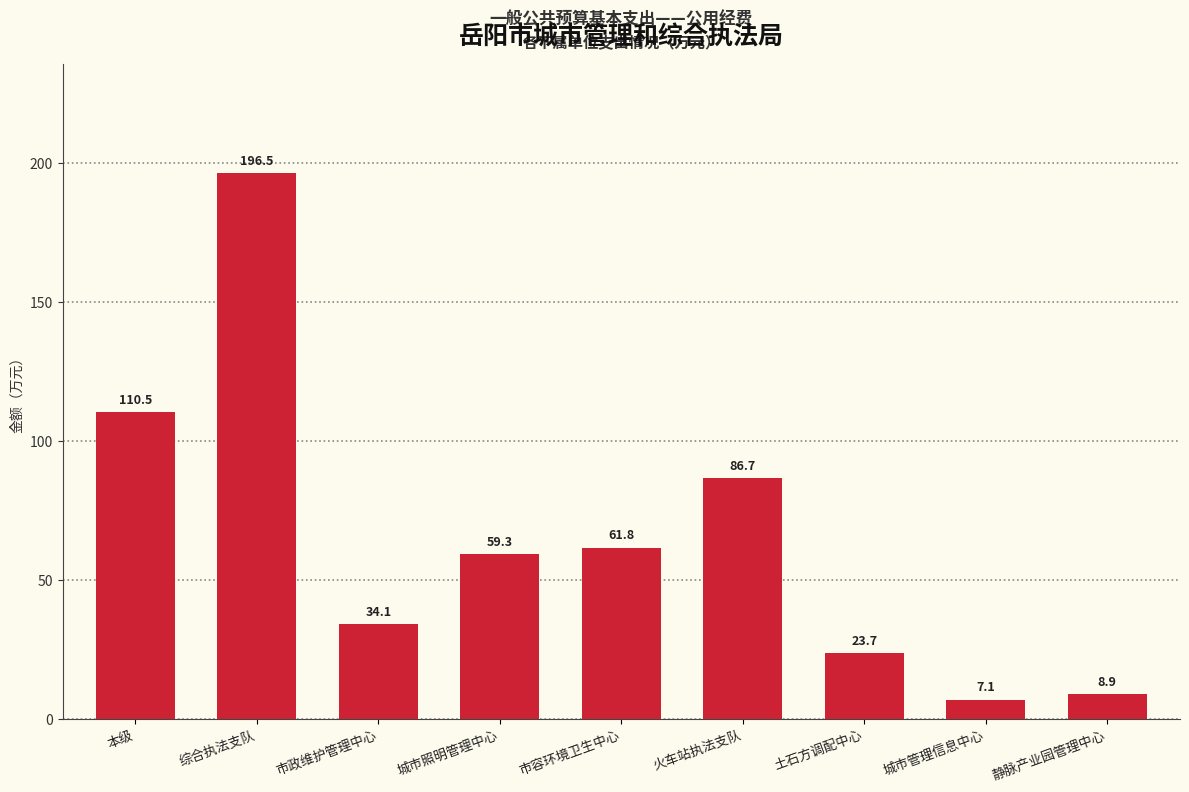

What is the label of the 1st bar from the left?

本级